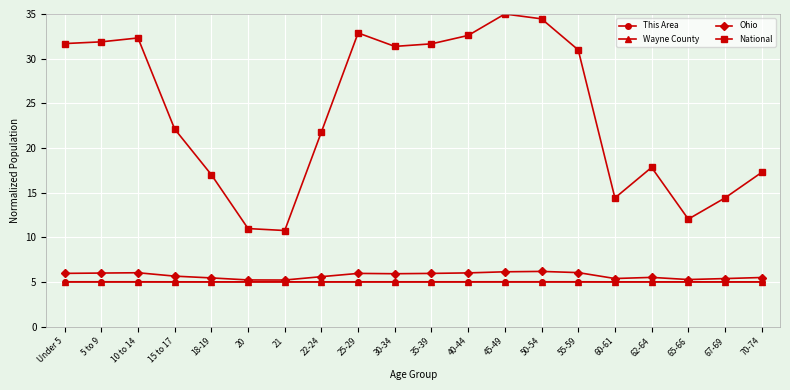

Which series changed the most between 30-34 and 67-69?

National